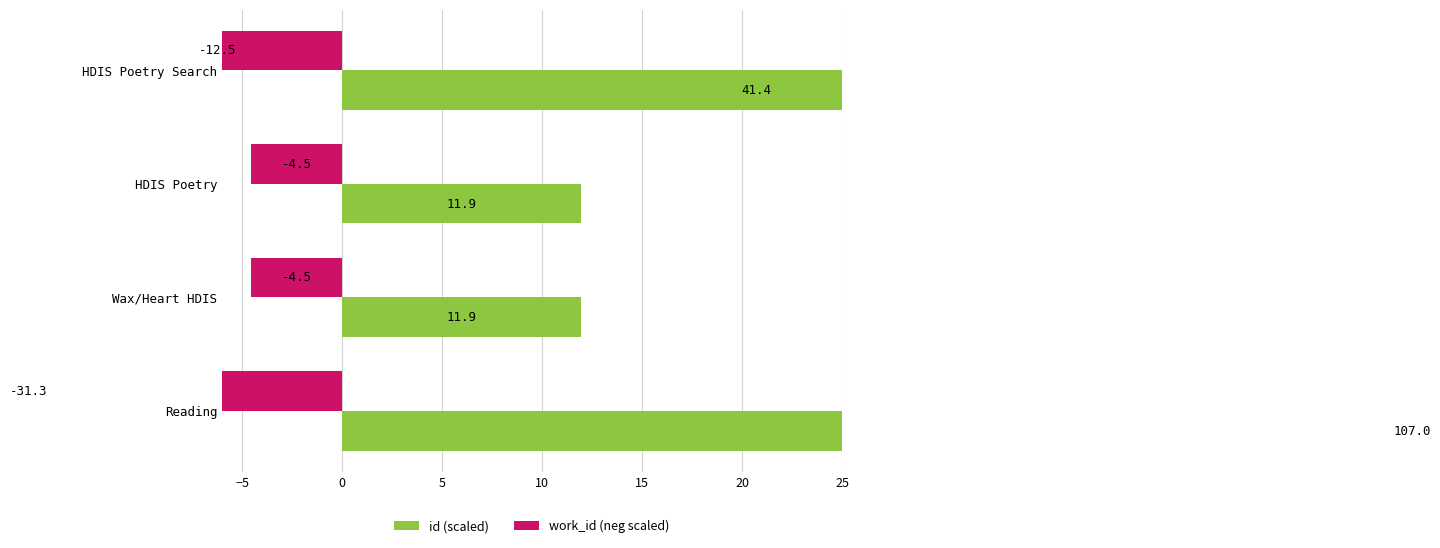

How many groups of bars are there?

4